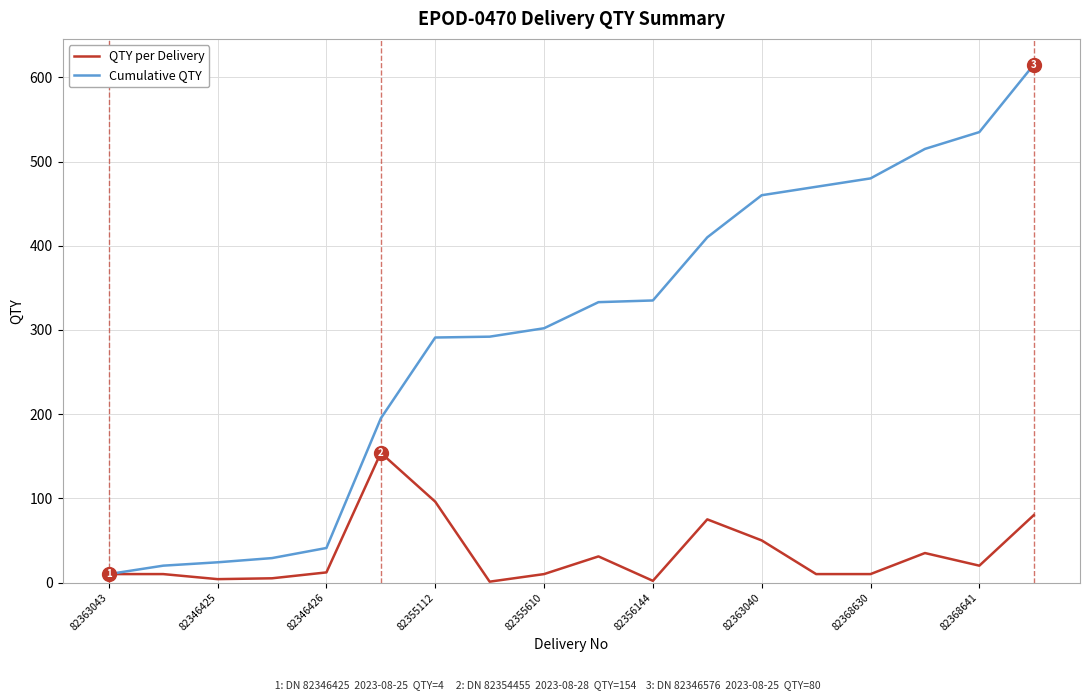

Which series has the widest spread of values?

Cumulative QTY